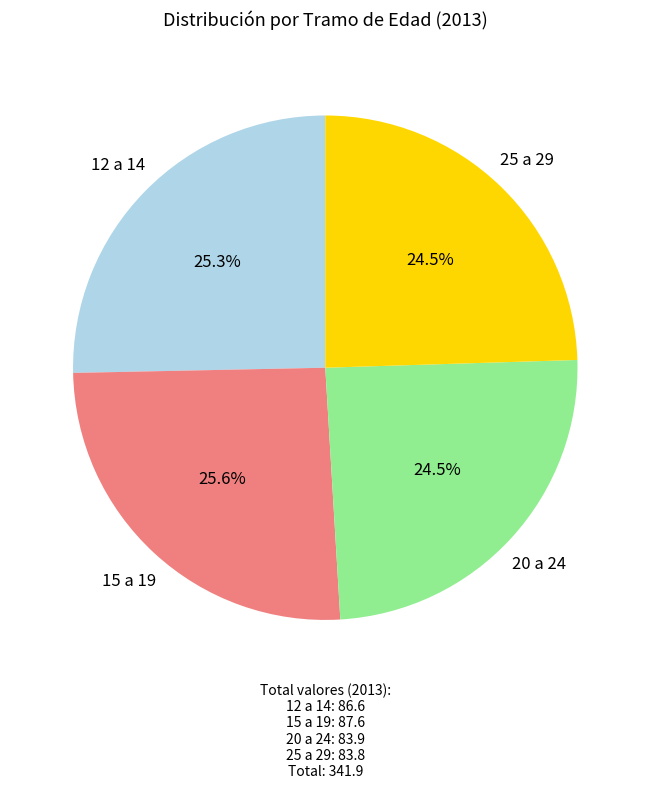

Is it true that 15 a 19 is 33% of the pie?

False